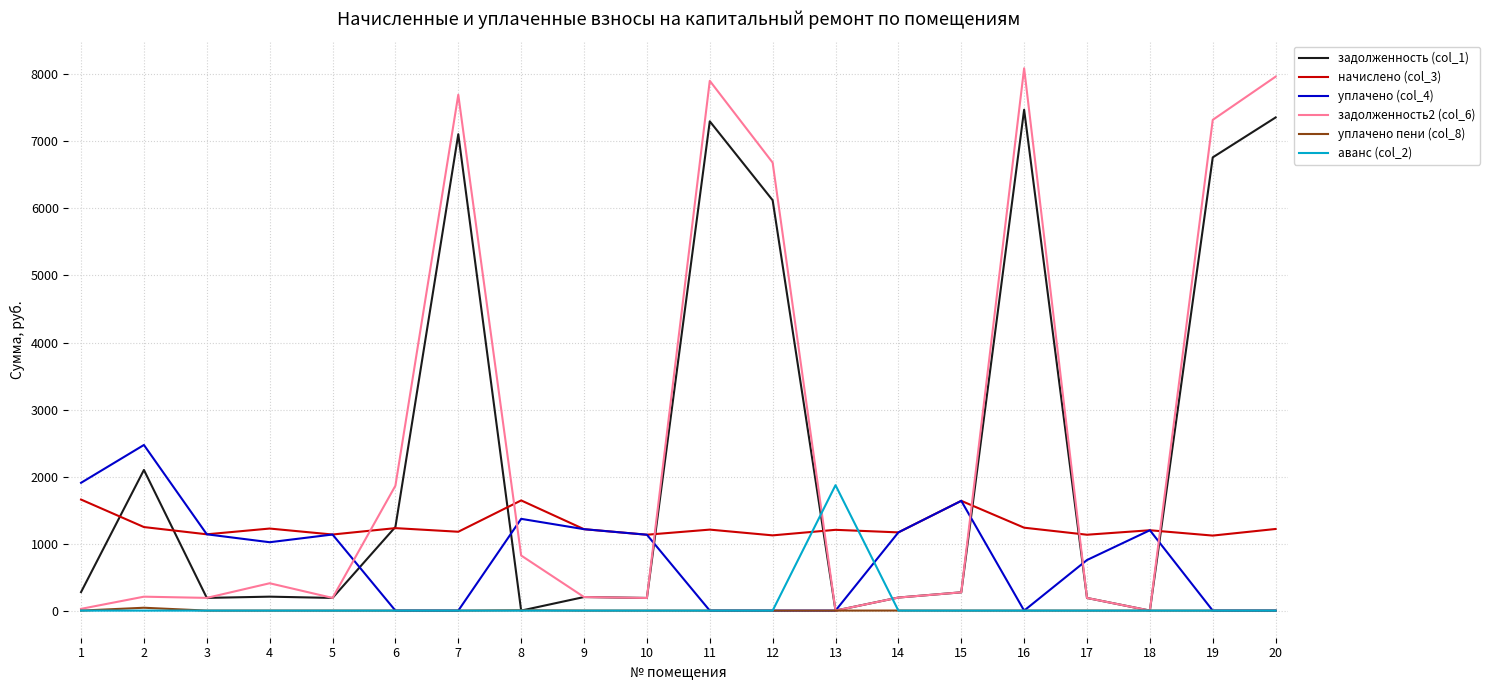

What is the maximum value for начислено (col_3)?

1656.8